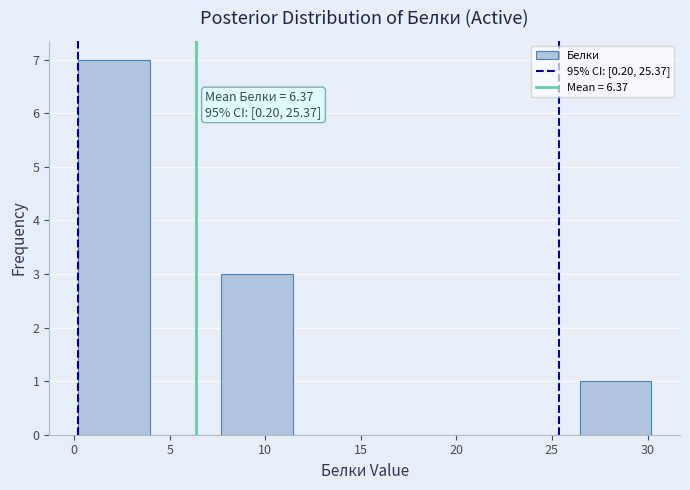

Over which range of the x-axis is the bar tallest?

0.20 to 3.95